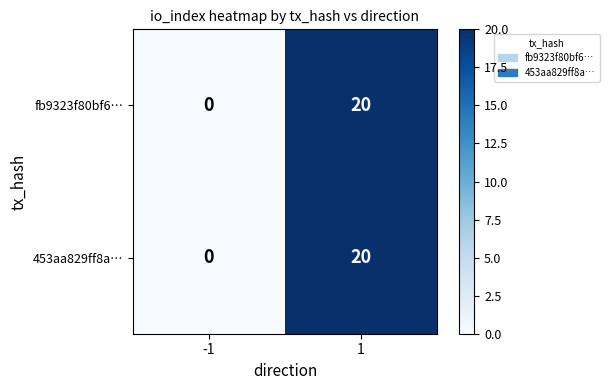

Count the number of data series in this chart.

2